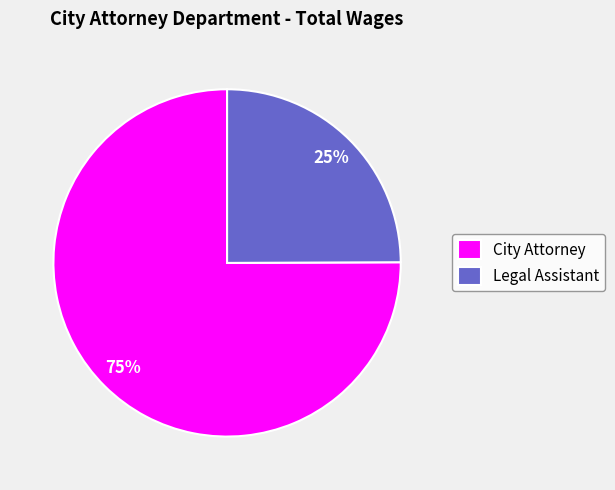

Between Legal Assistant and City Attorney, which is larger?

City Attorney